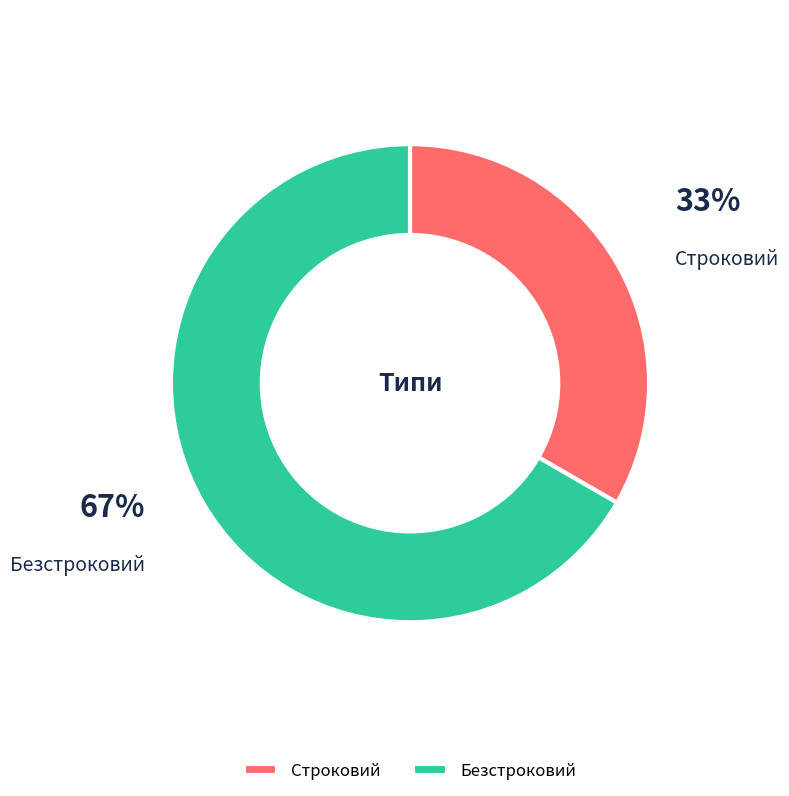

Is it true that Безстроковий is 67% of the pie?

True